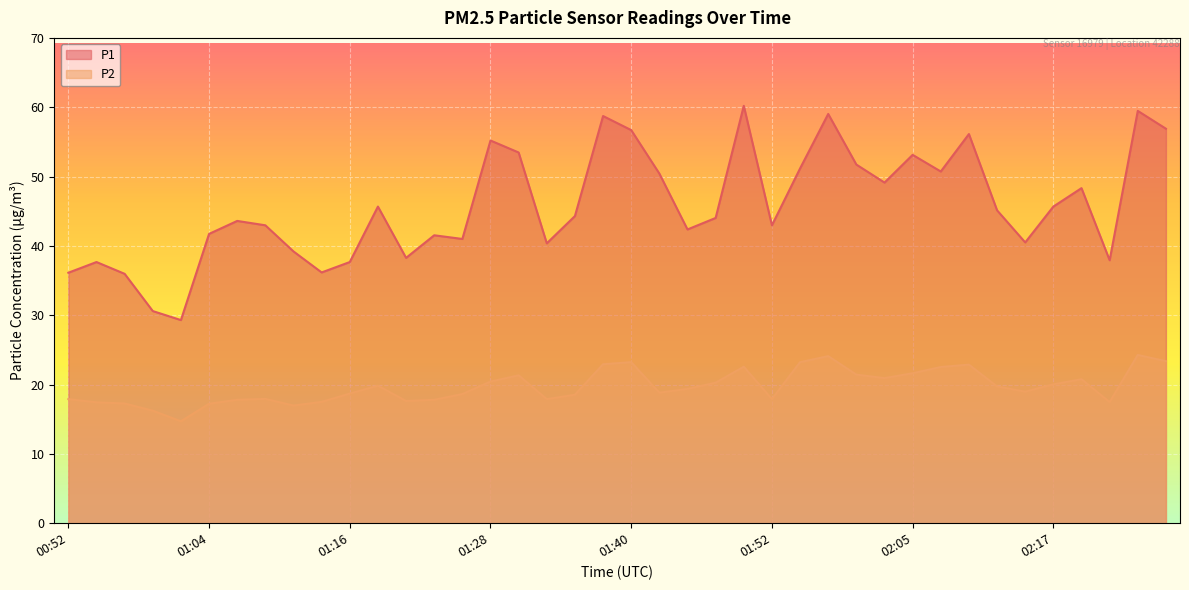

What is the label of the 32nd point from the right?

01:11